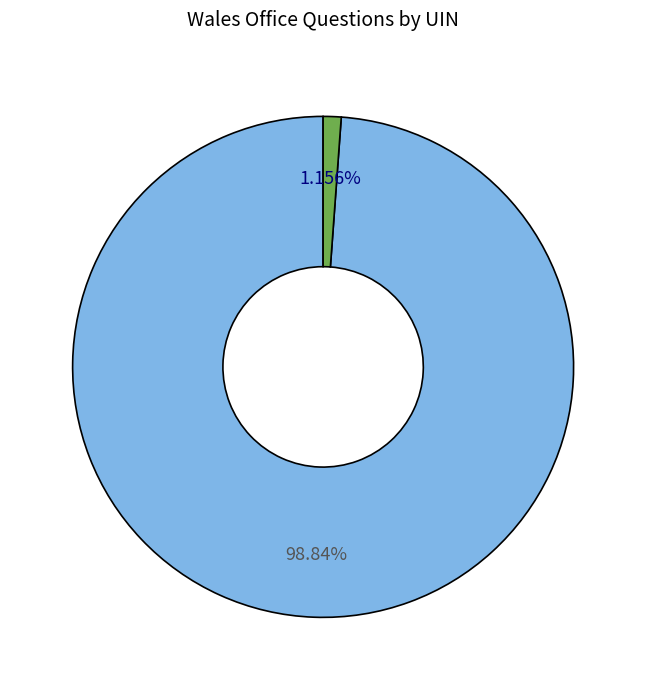

Is there a majority slice in this chart?

Yes